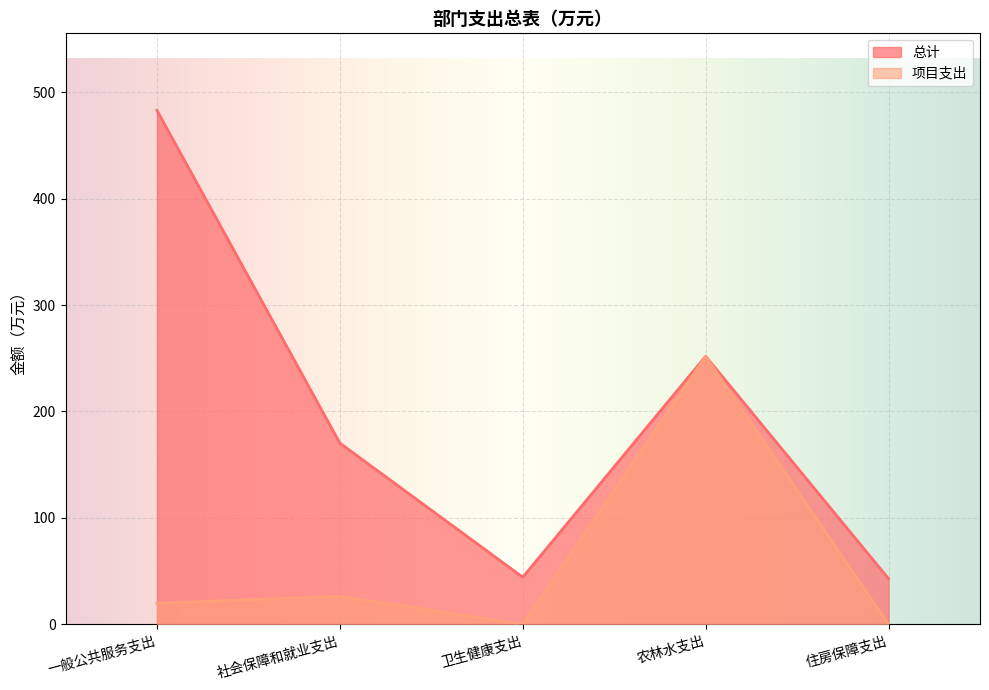

Rank the series by their maximum value, from lowest to highest.

项目支出, 总计